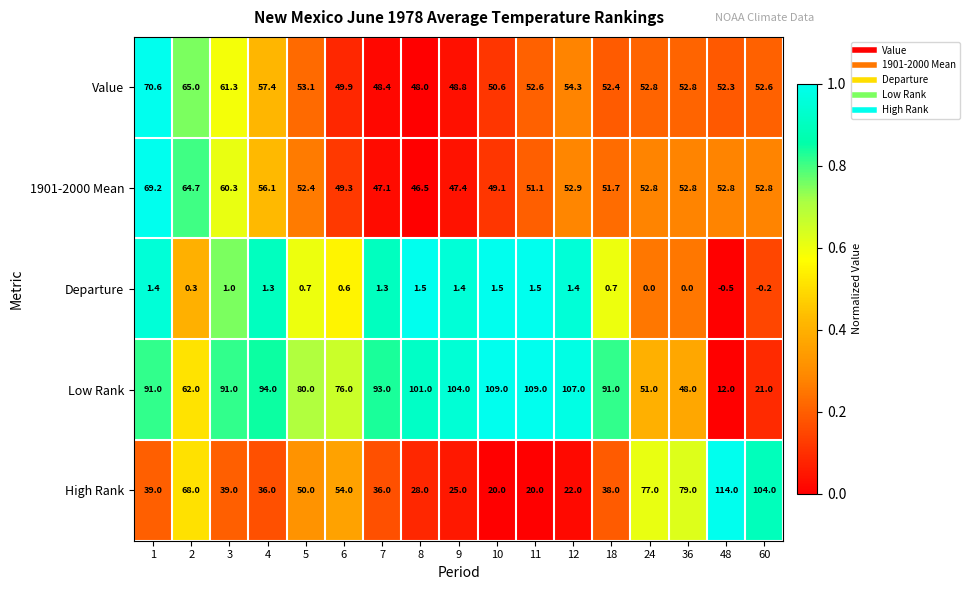

Which series changed the most between 1 and 11?

High Rank